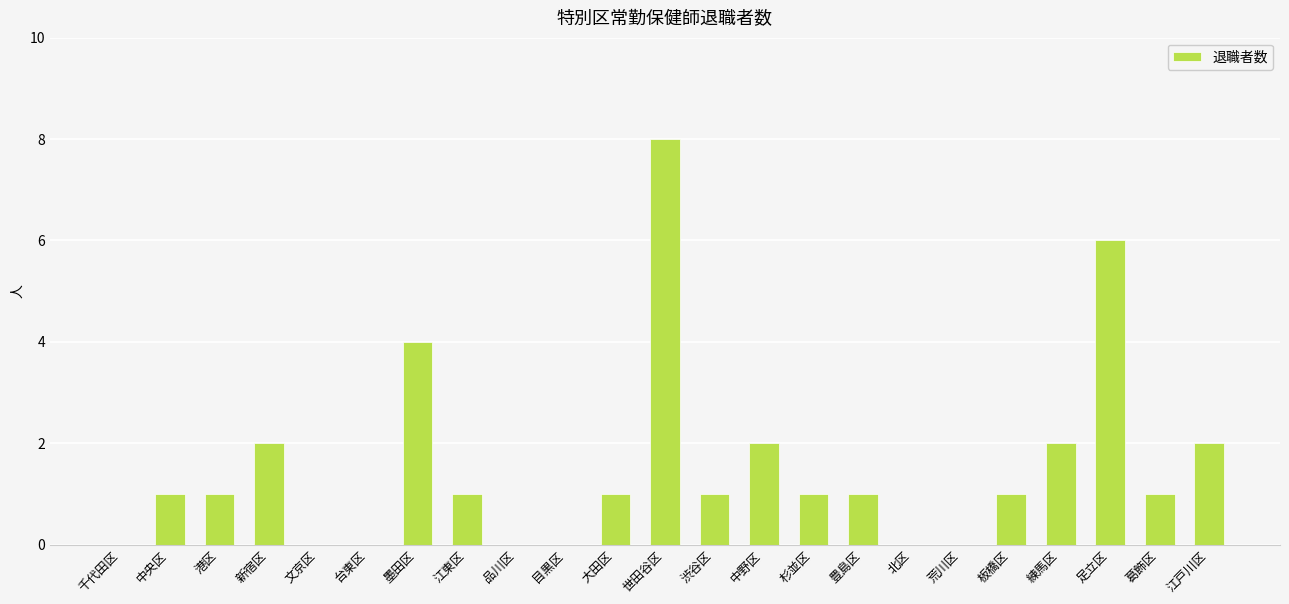

What is the maximum value shown in the chart?

8